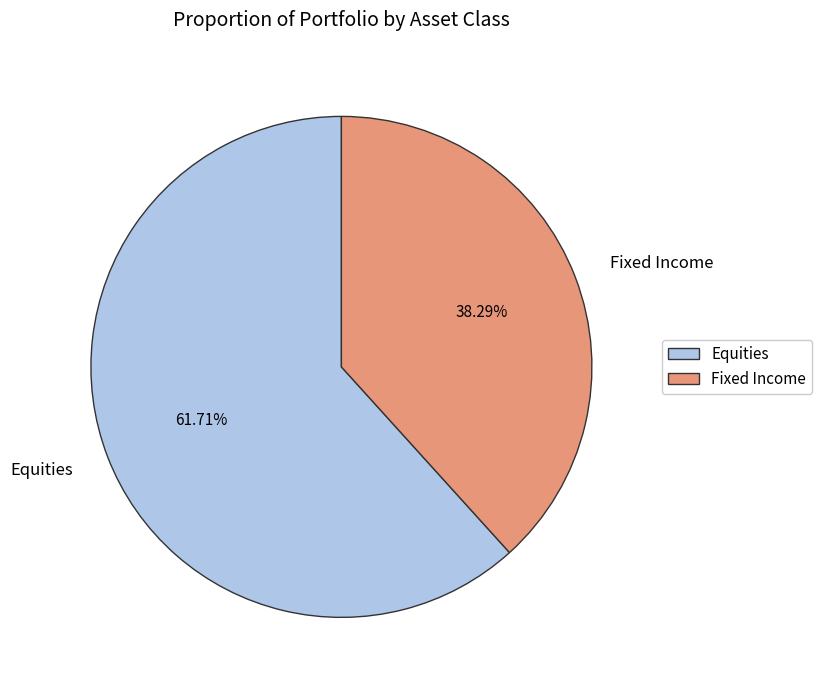

To the nearest percent, what is the difference between the largest and smallest slice percentages?

23%